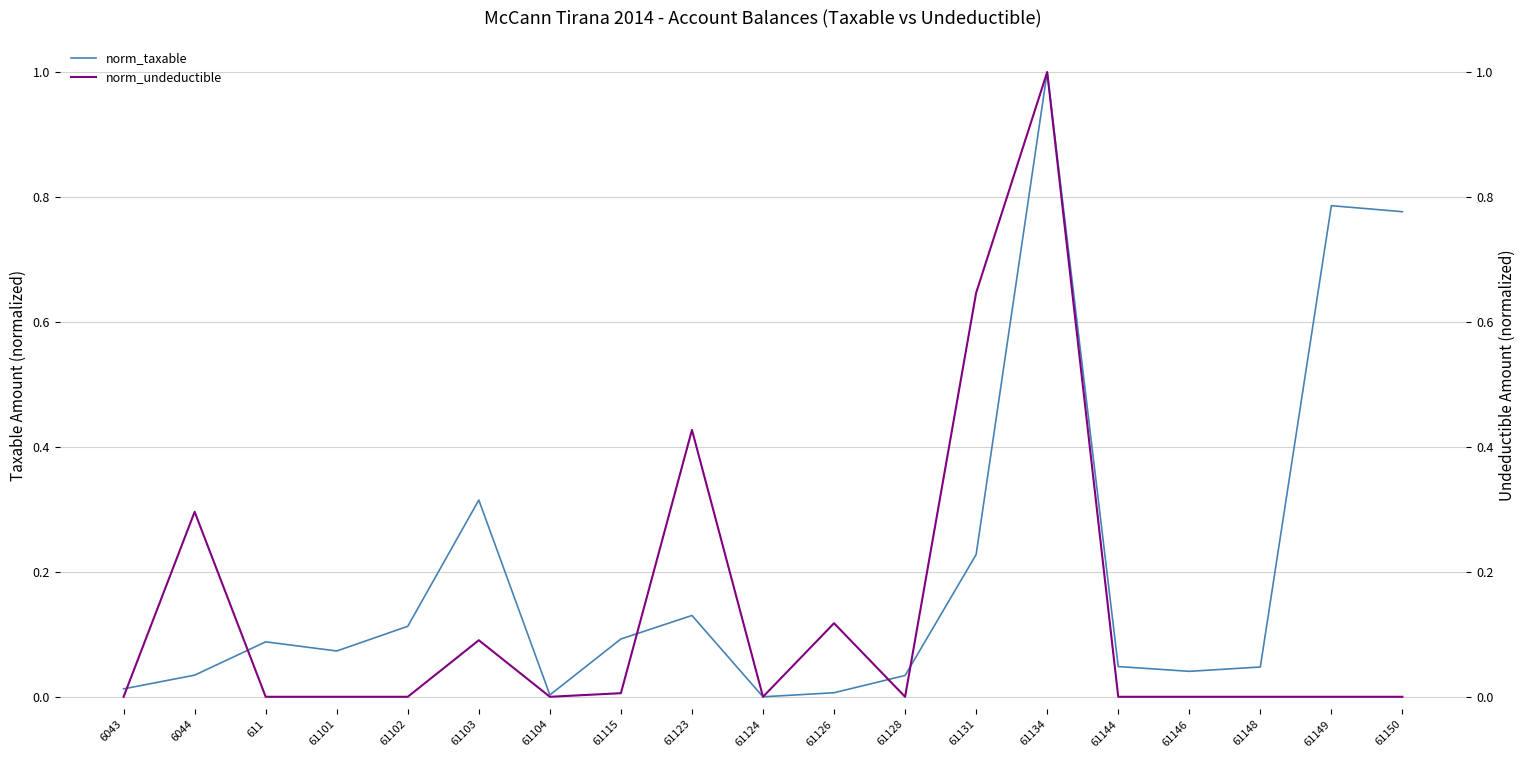

Which series has the widest spread of values?

norm_taxable